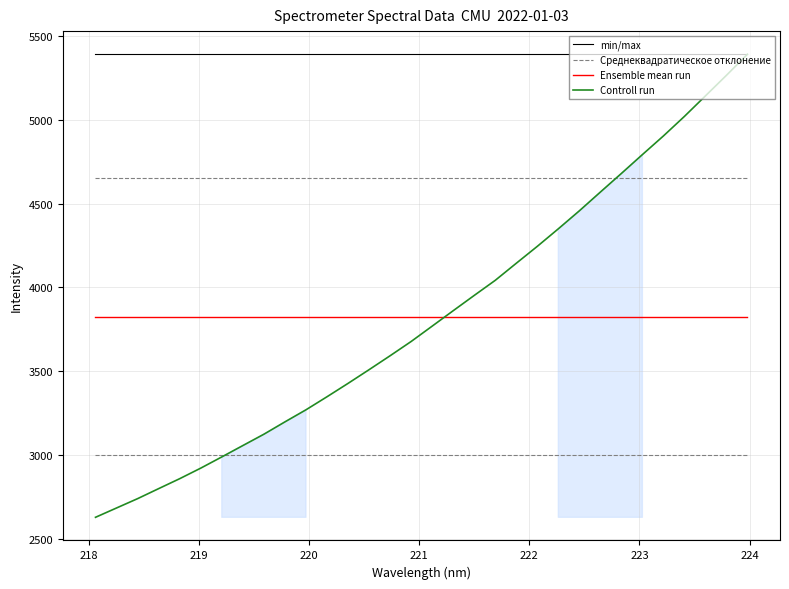

True or false: Среднеквадратическое отклонение and min/max intersect in this chart.

False